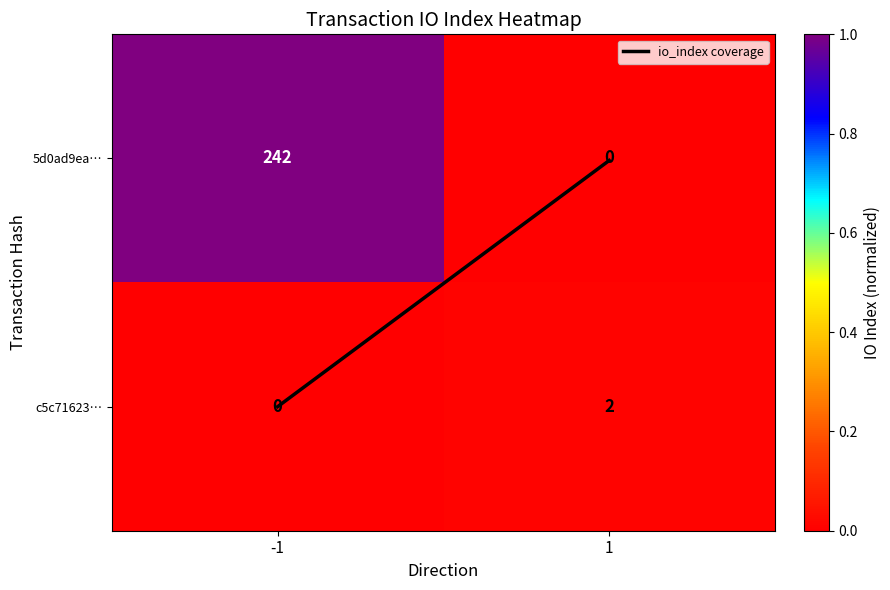

What is the difference between the maximum and minimum values in the 5d0ad9ea… series?

242